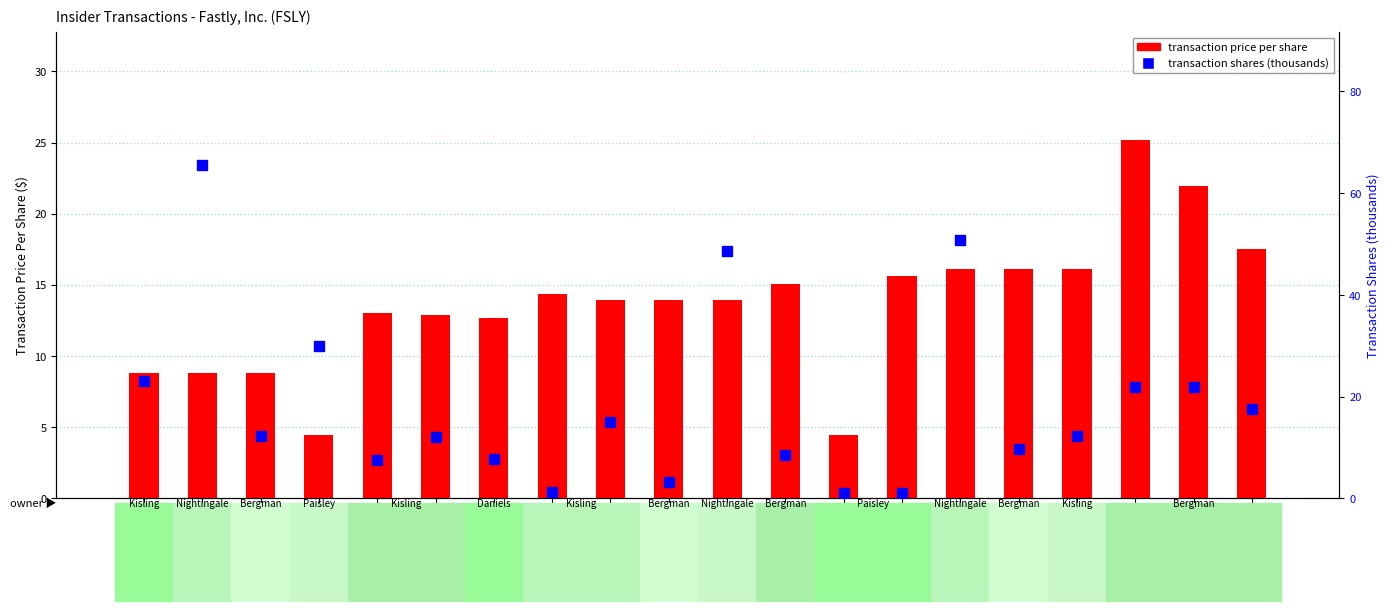

Rank the series by their average value, from highest to lowest.

transaction shares (thousands), transaction price per share